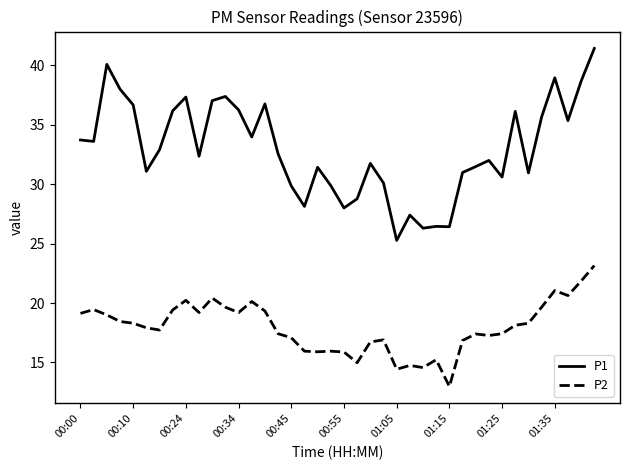

True or false: P2 and P1 cross at least once.

False